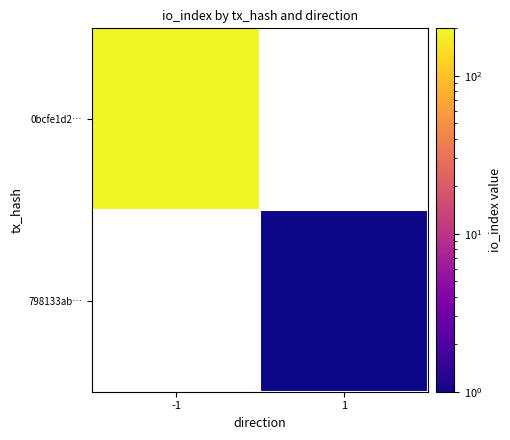

Rank the series at -1 from highest to lowest value.

0bcfe1d2…, 798133ab…